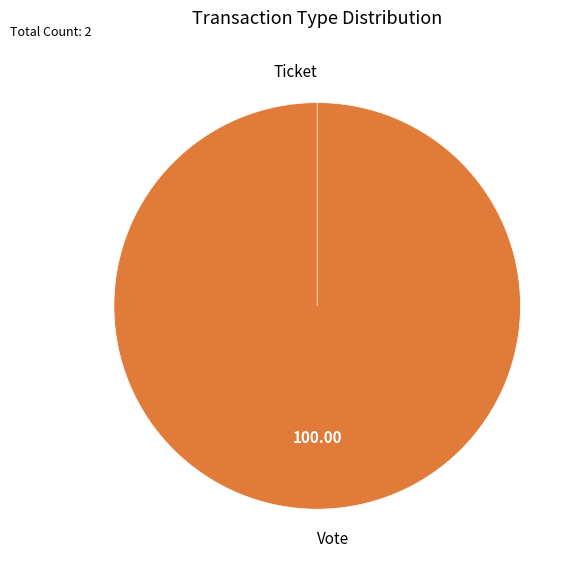

Do Ticket and Vote together represent more than half of the pie?

Yes